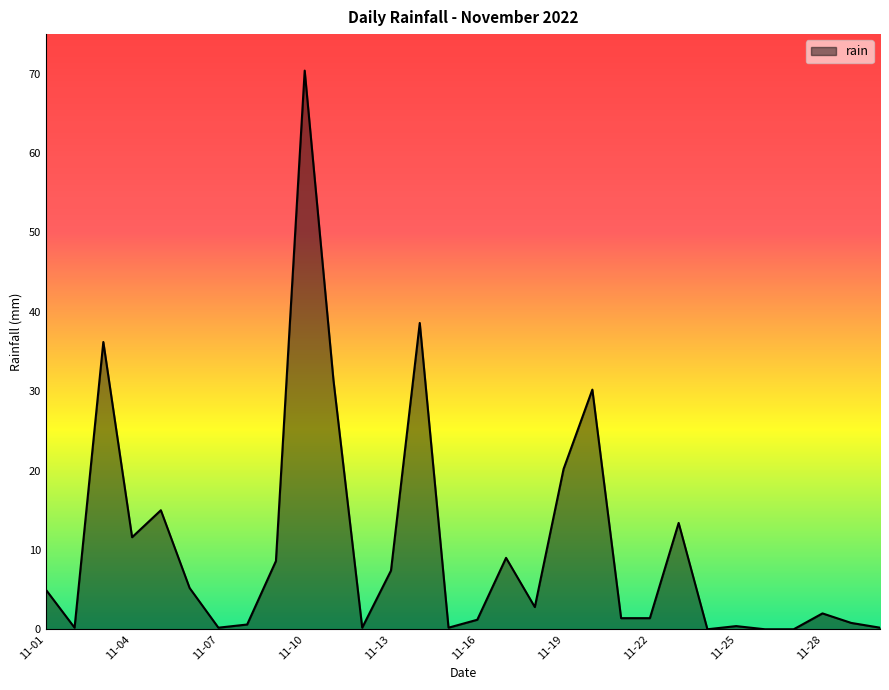

What is the maximum value shown in the chart?

70.4